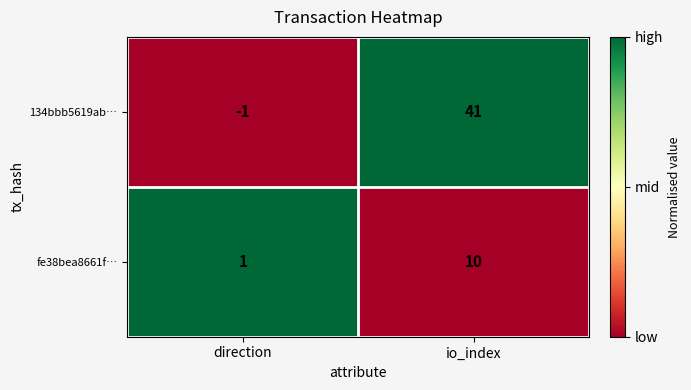

Where is 134bbb5619ab… nearest to the value 20?

direction